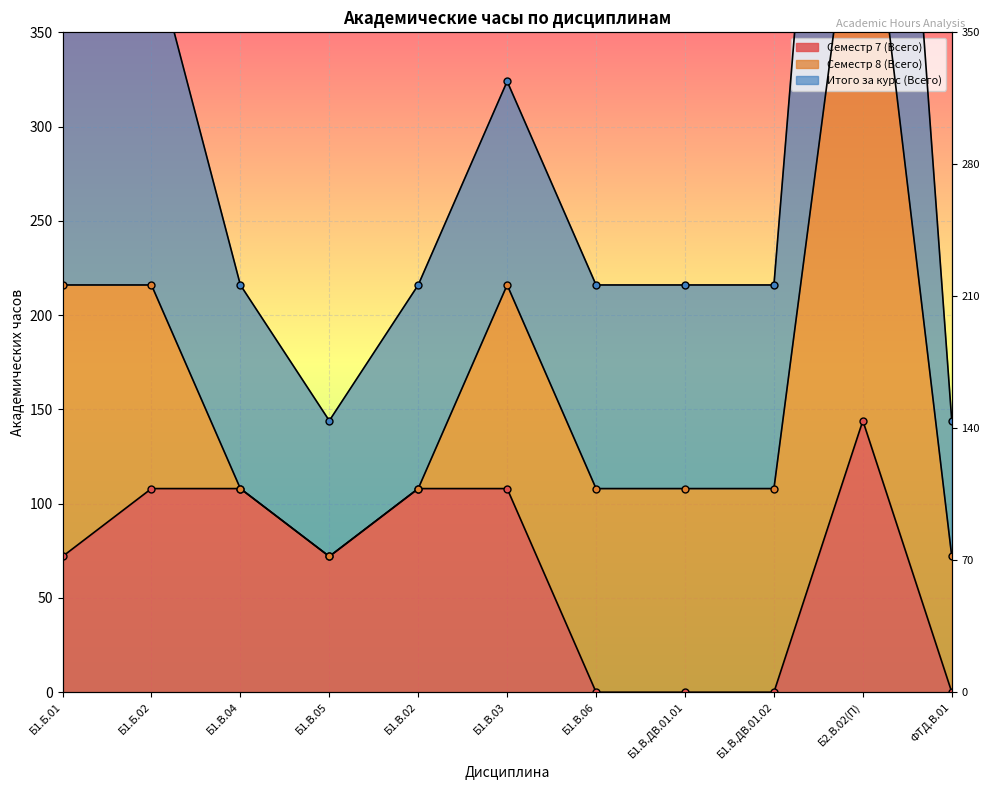

What is the spread (max minus min) of values at Б1.В.ДВ.01.02?

216